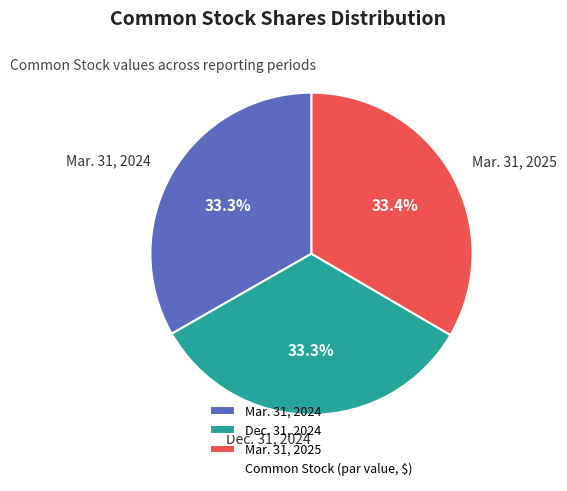

Approximately how many times larger is the value at Mar. 31, 2025 compared to Mar. 31, 2024?

1.0